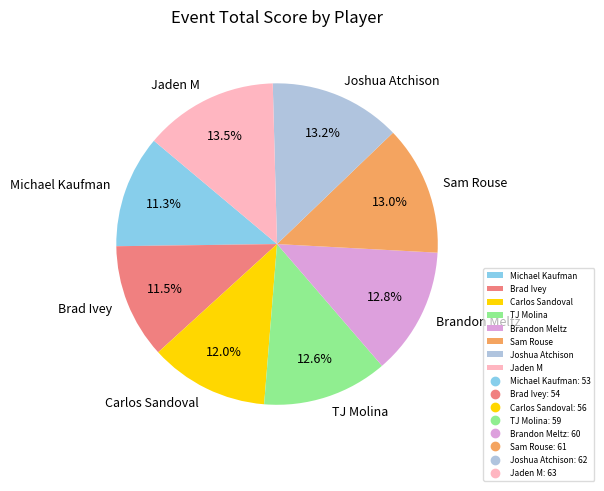

Combined, do TJ Molina and Joshua Atchison account for over 50%?

No